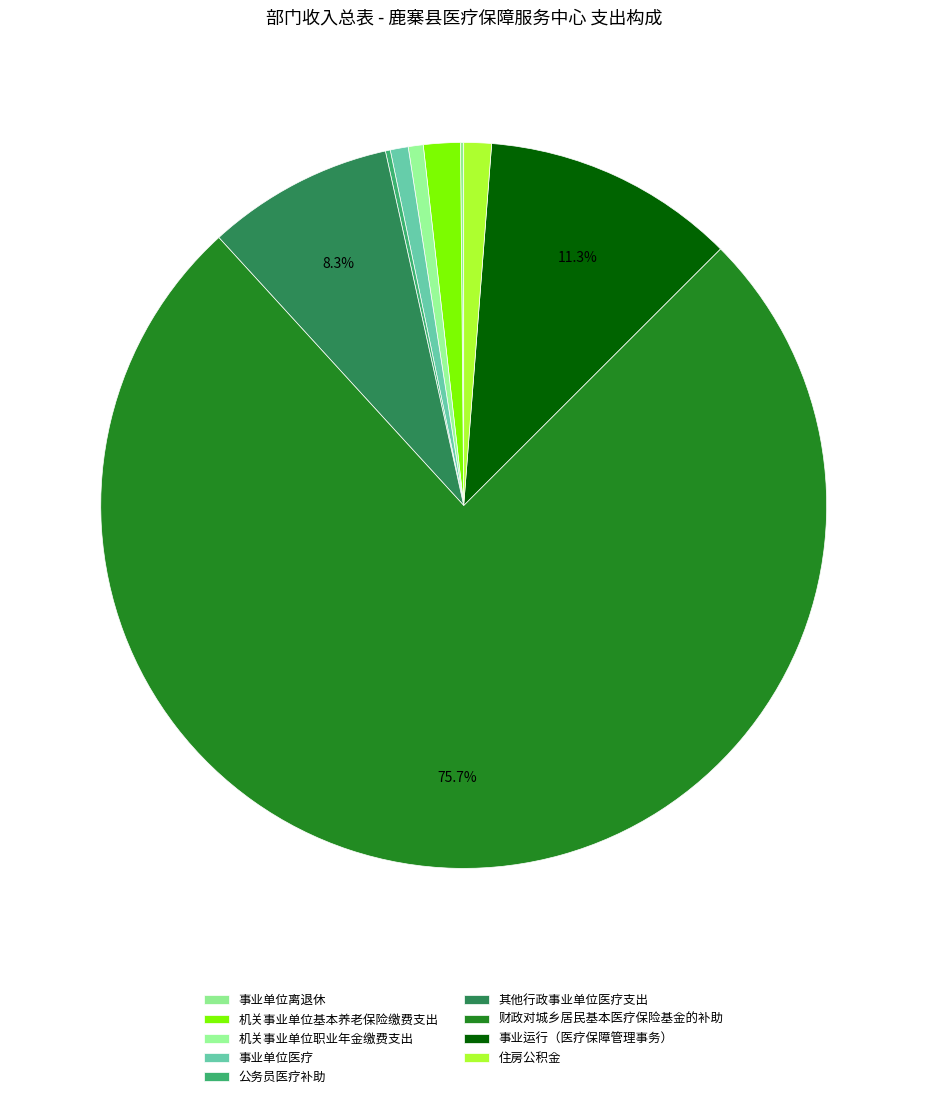

To the nearest percent, what is the average slice percentage?

11%